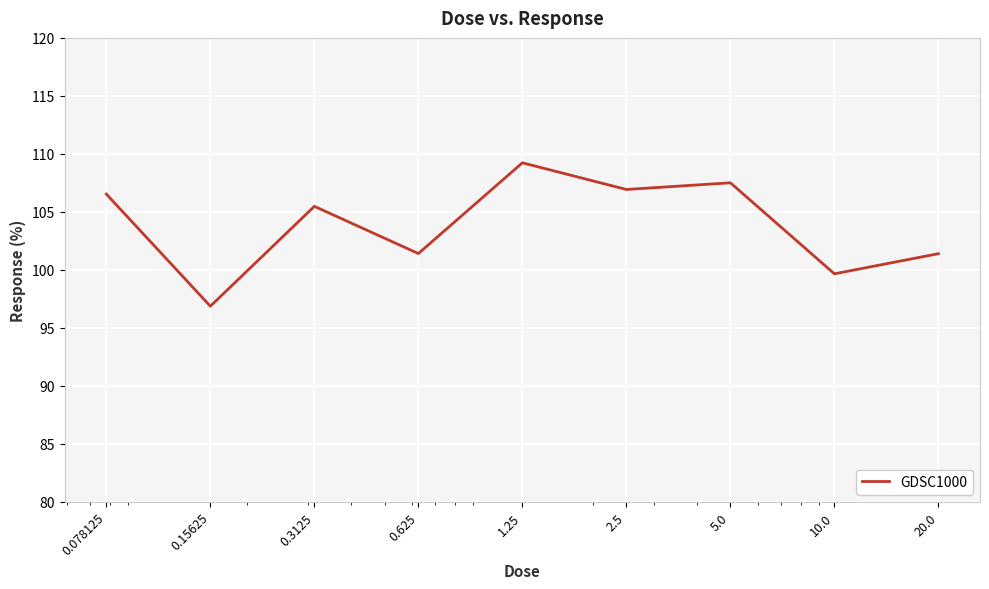

What is the difference between the maximum and minimum values?

12.4